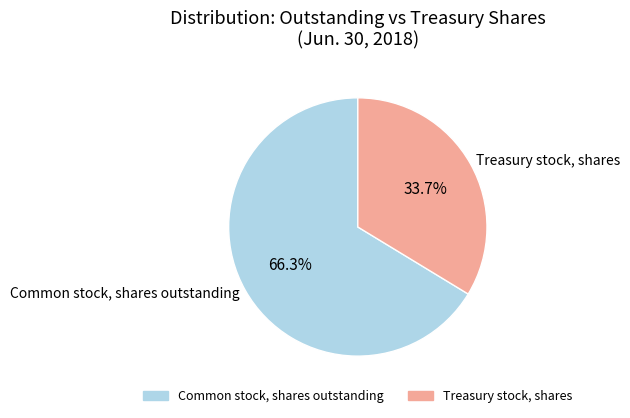

Combined, what portion of the pie is Common stock, shares outstanding and Treasury stock, shares?

100.0%